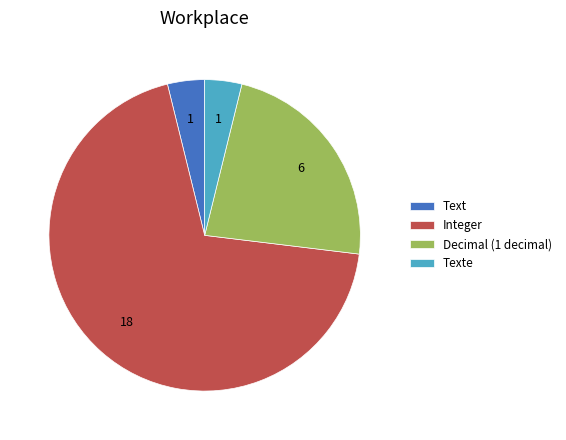

Is it true that Integer is 69% of the pie?

True